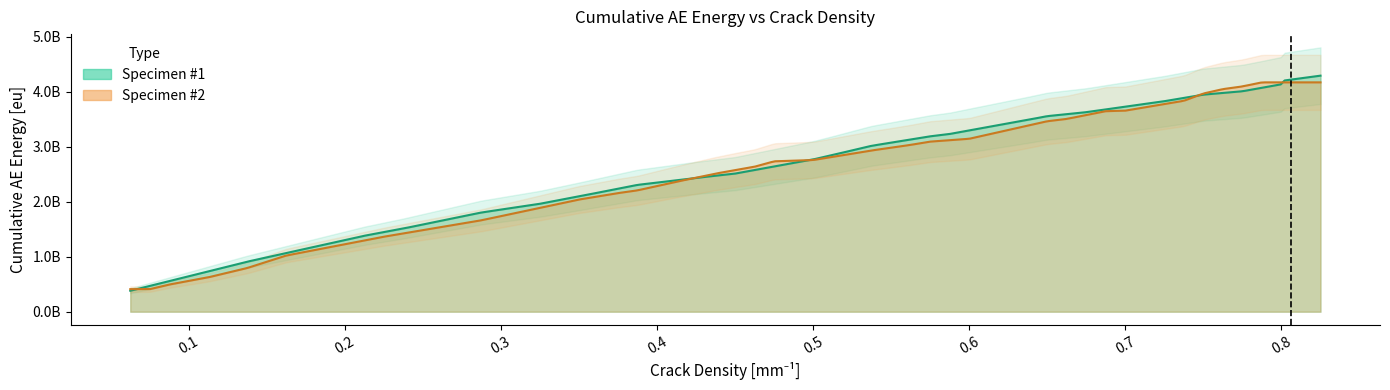

Between which two adjacent categories do Specimen #2 AE and Specimen #1 AE first intersect?

0 and 1